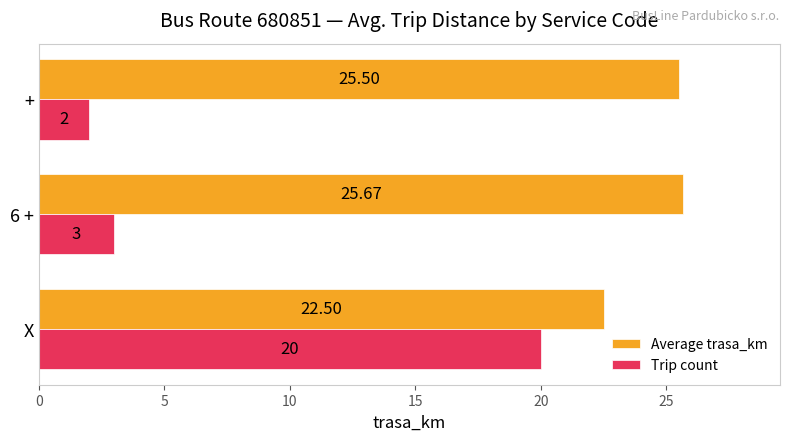

Which series changed the most between X and 6 +?

Trip count